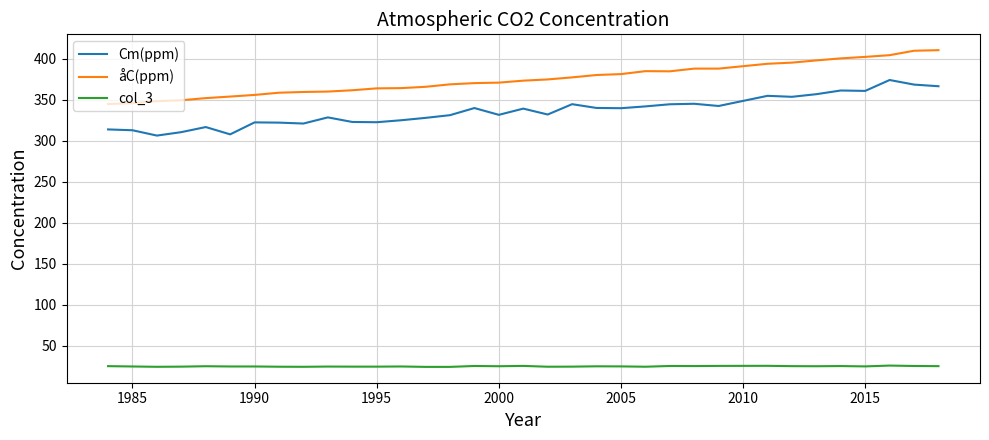

What is the maximum value shown in the chart?

410.6